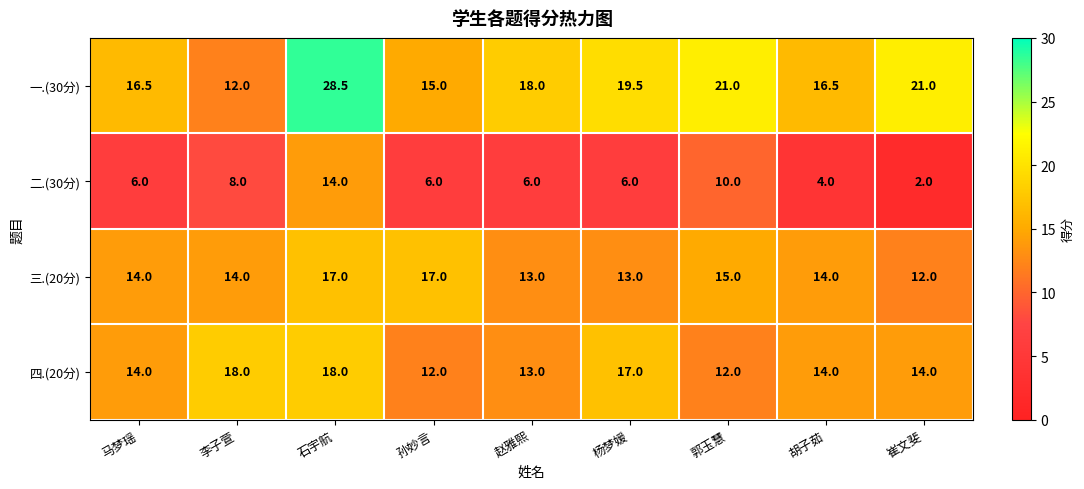

List the series in order of their peak value, highest first.

一.(30分), 四.(20分), 三.(20分), 二.(30分)